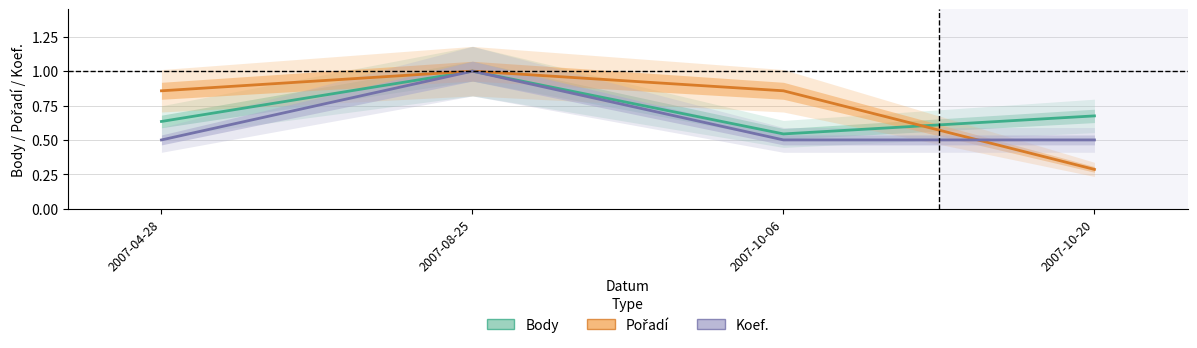

How many intersections are there between Koef. and Pořadí?

1